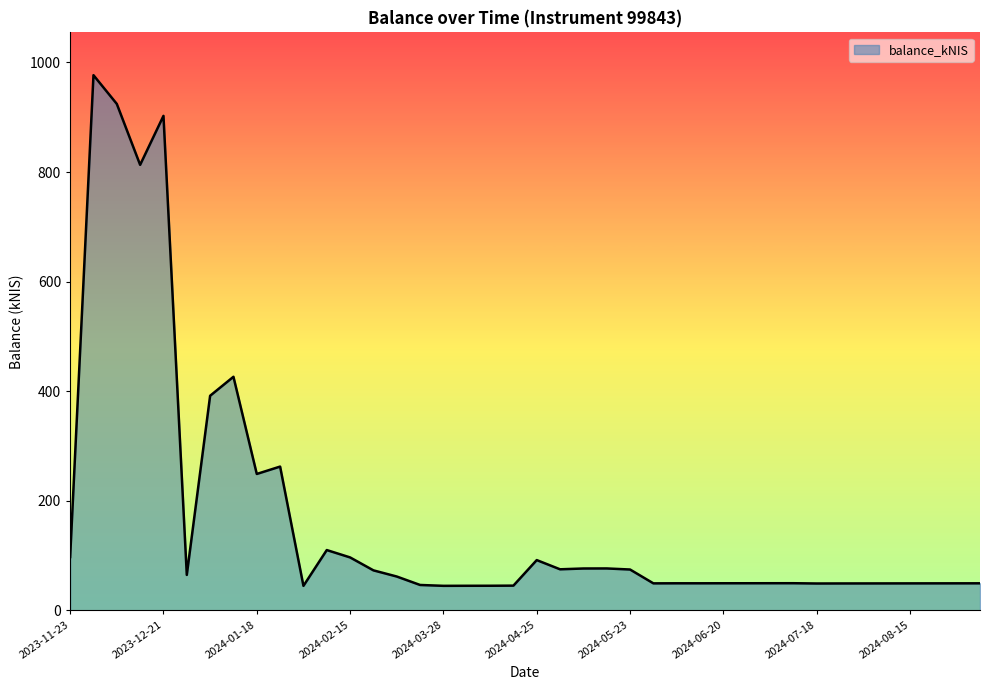

What is the difference between the maximum and minimum values?

932.2